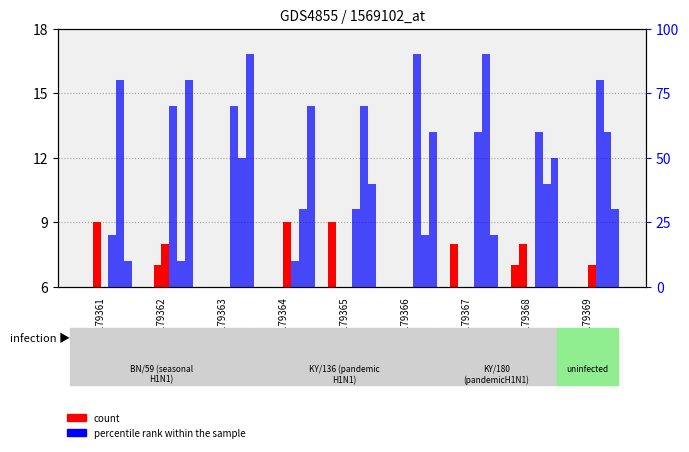

Is it true that col_5 equals 91 at GSM1179362?

False